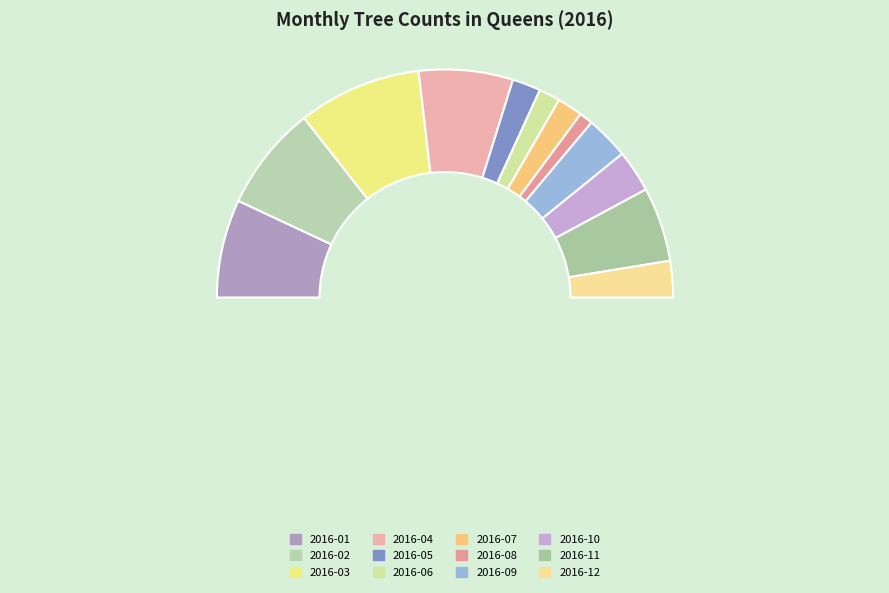

Do 2016-03 and 2016-11 together represent more than half of the pie?

No